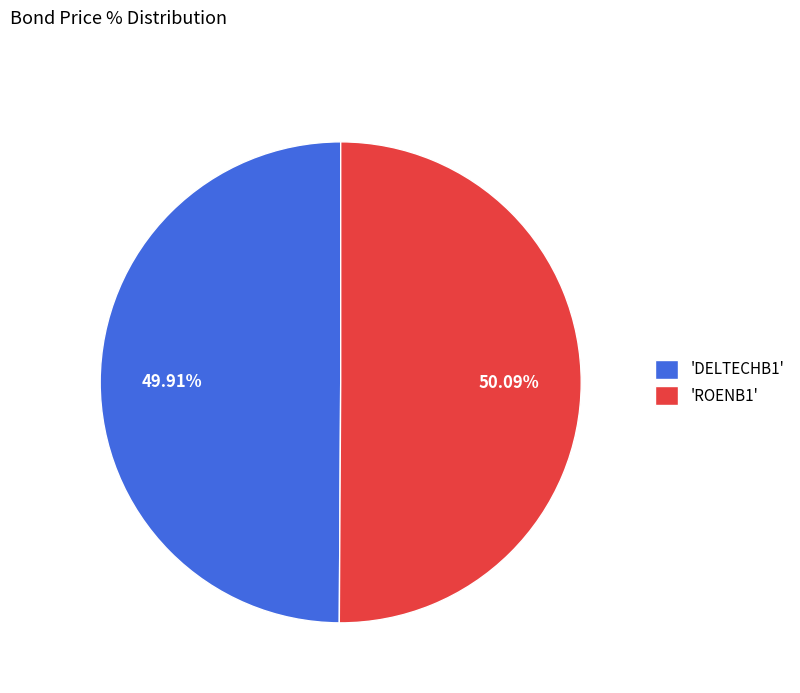

Does any single category account for the majority?

Yes